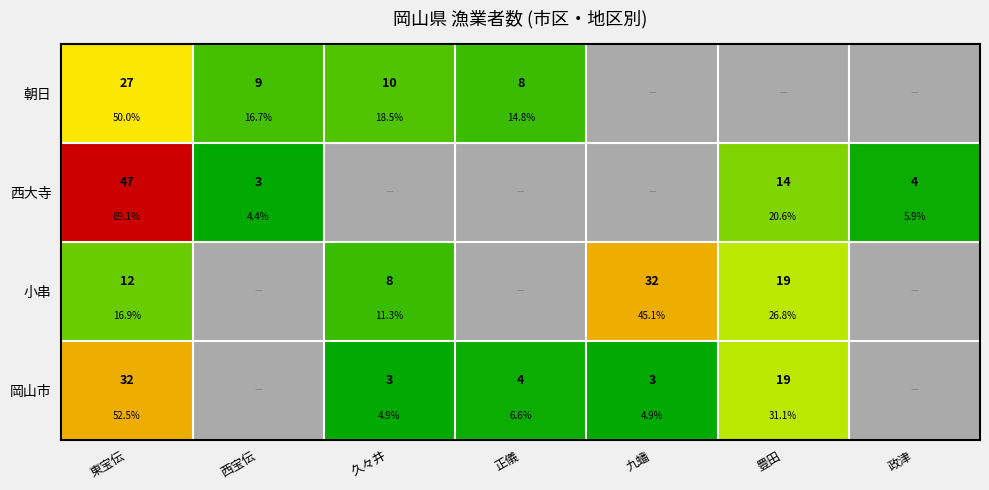

Which has a higher value, 九蟠 or 豊田?

豊田